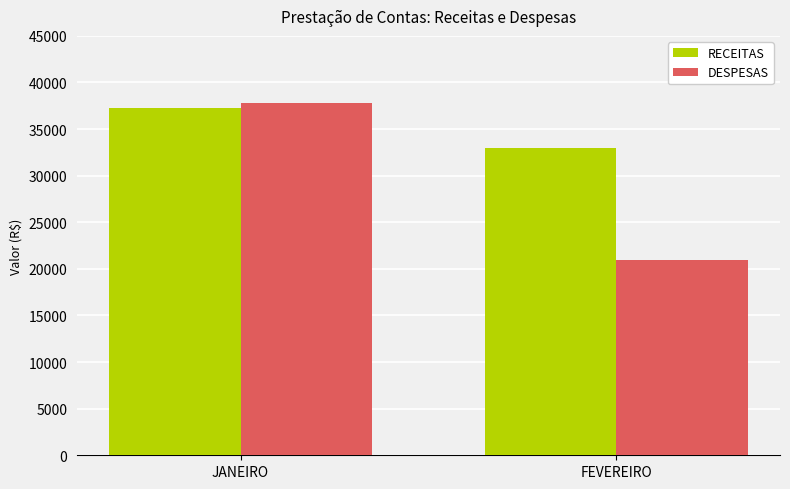

What is the sum of all RECEITAS values?

70162.0